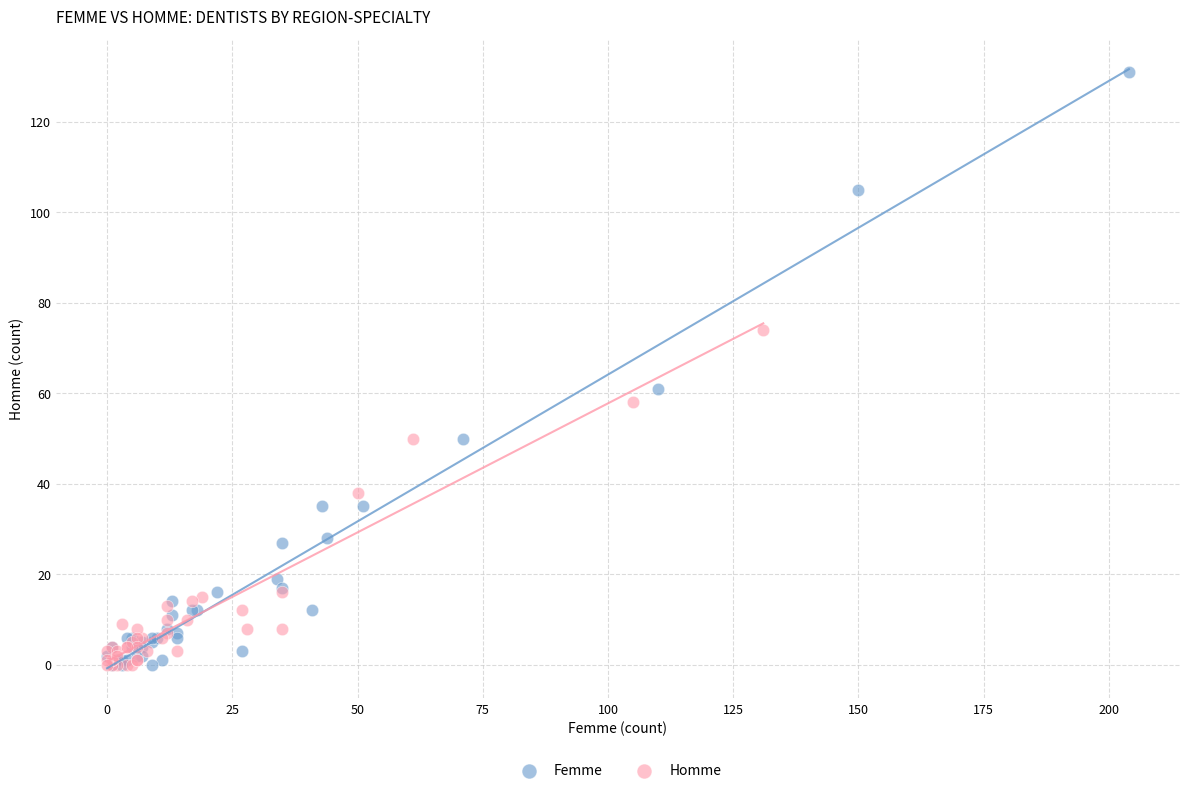

Which series has the widest spread of Y values?

Femme